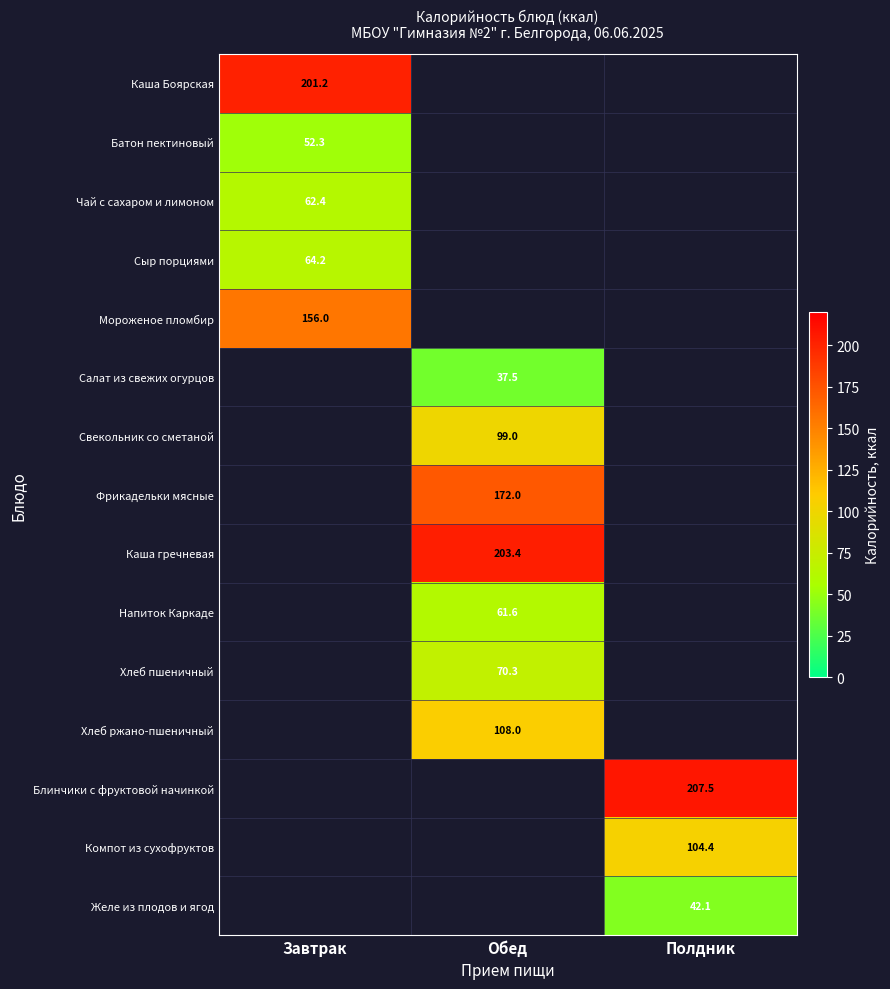

The Хлеб пшеничный series shows 30.7 at Обед. True or false?

False